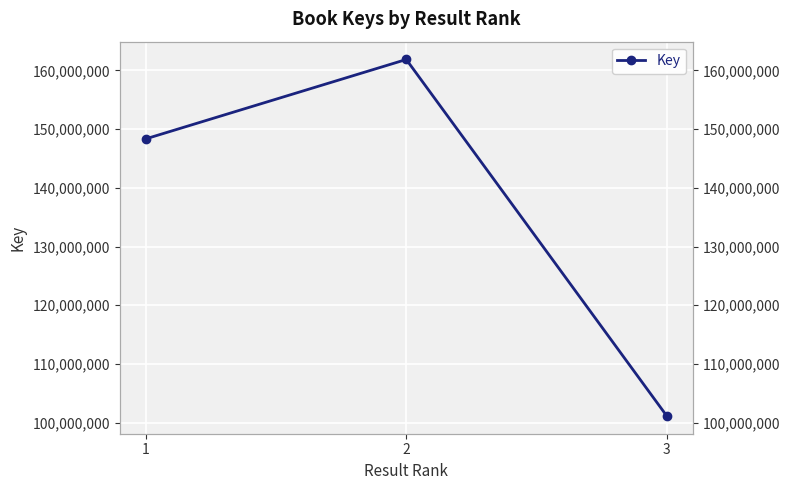

How many distinct data groups are displayed?

1